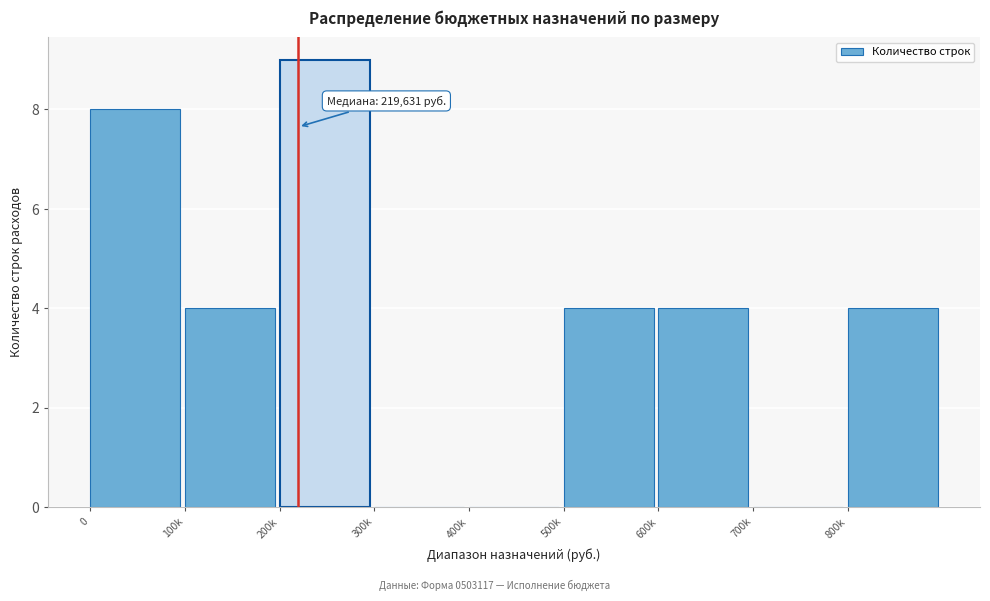

Reading right to left, extract all data points from this chart.

800k=4	700k=0	600k=4	500k=4	400k=0	300k=0	200k=9	100k=4	0=8